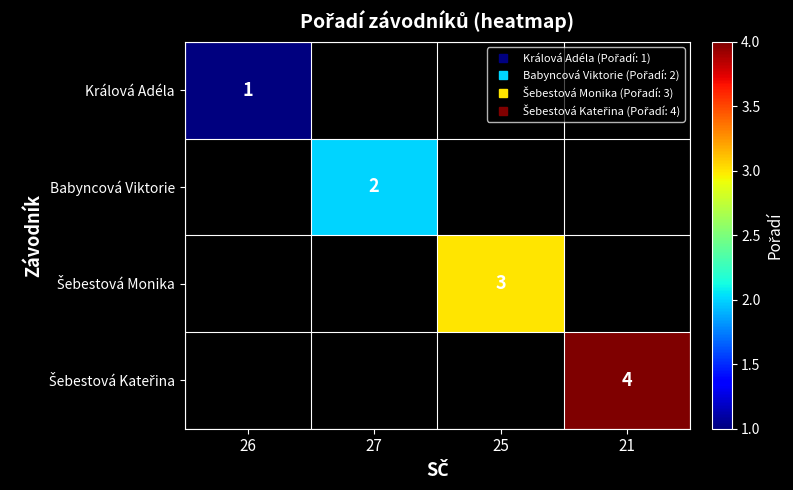

List the series in order of their overall mean, lowest first.

Králová Adéla, Babyncová Viktorie, Šebestová Monika, Šebestová Kateřina